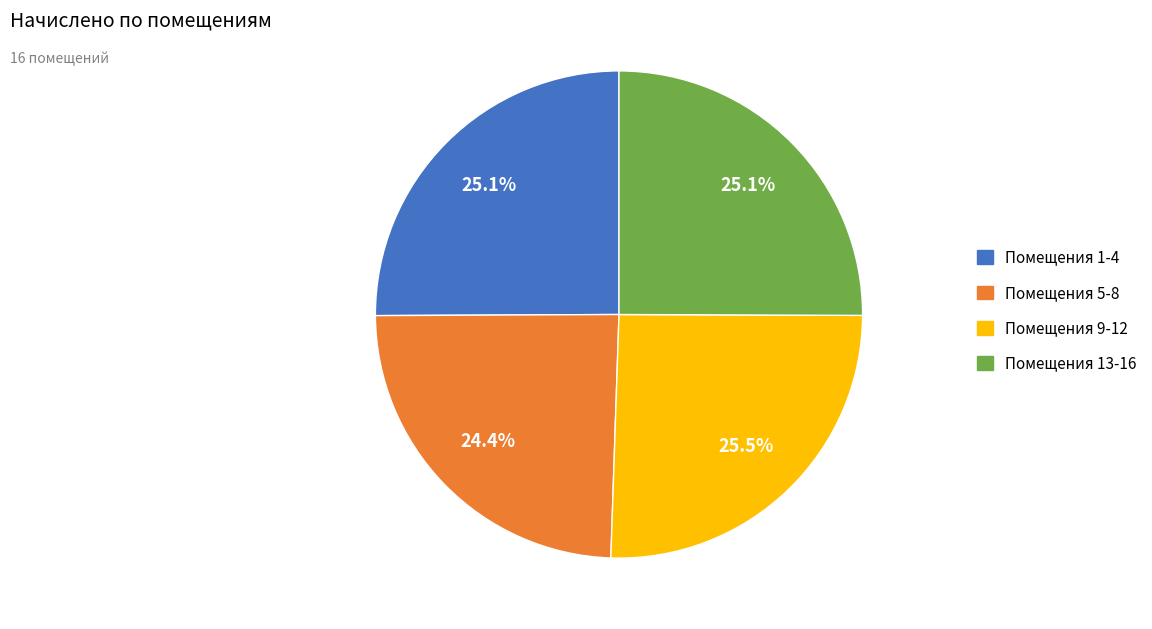

Is there a majority slice in this chart?

No